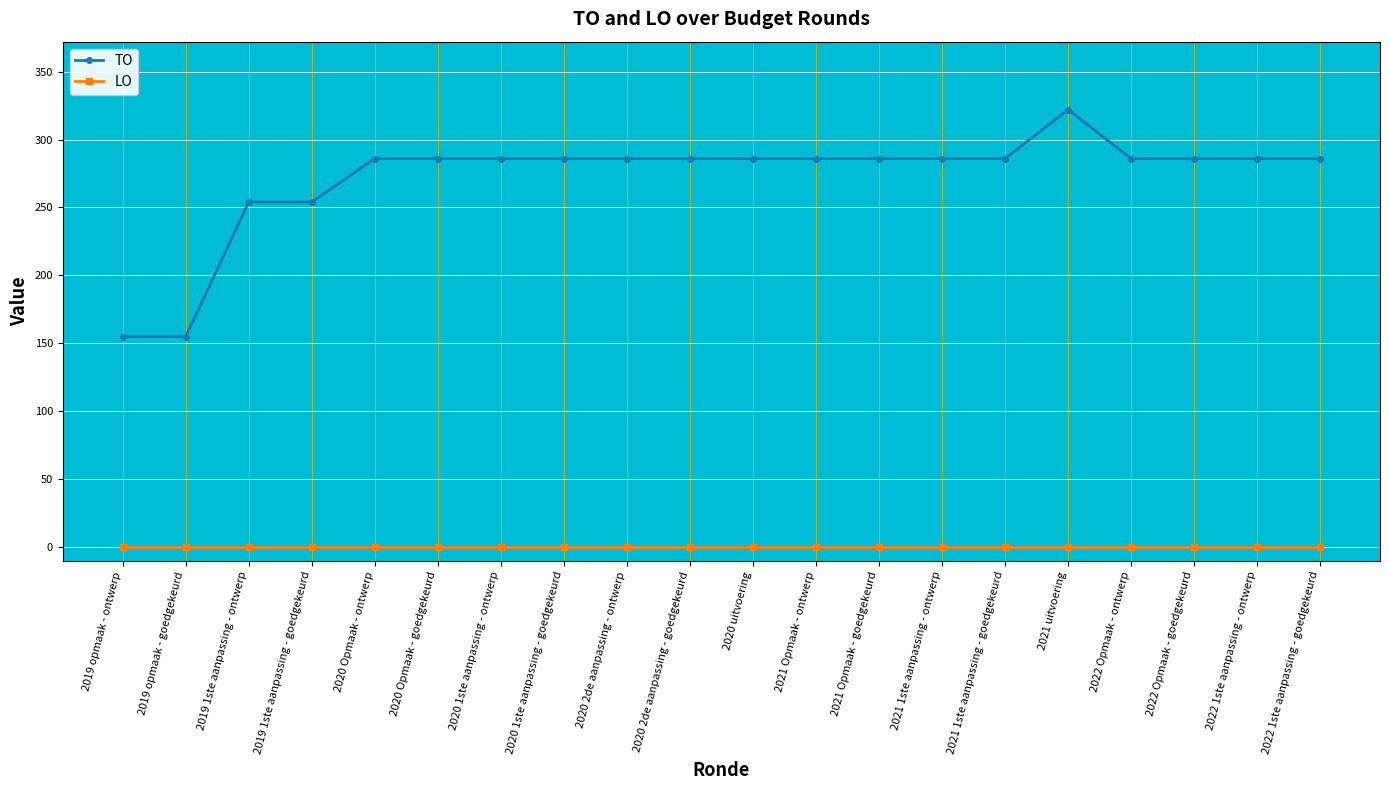

Which series changed the most between 2019 1ste aanpassing - goedgekeurd and 2020 uitvoering?

TO